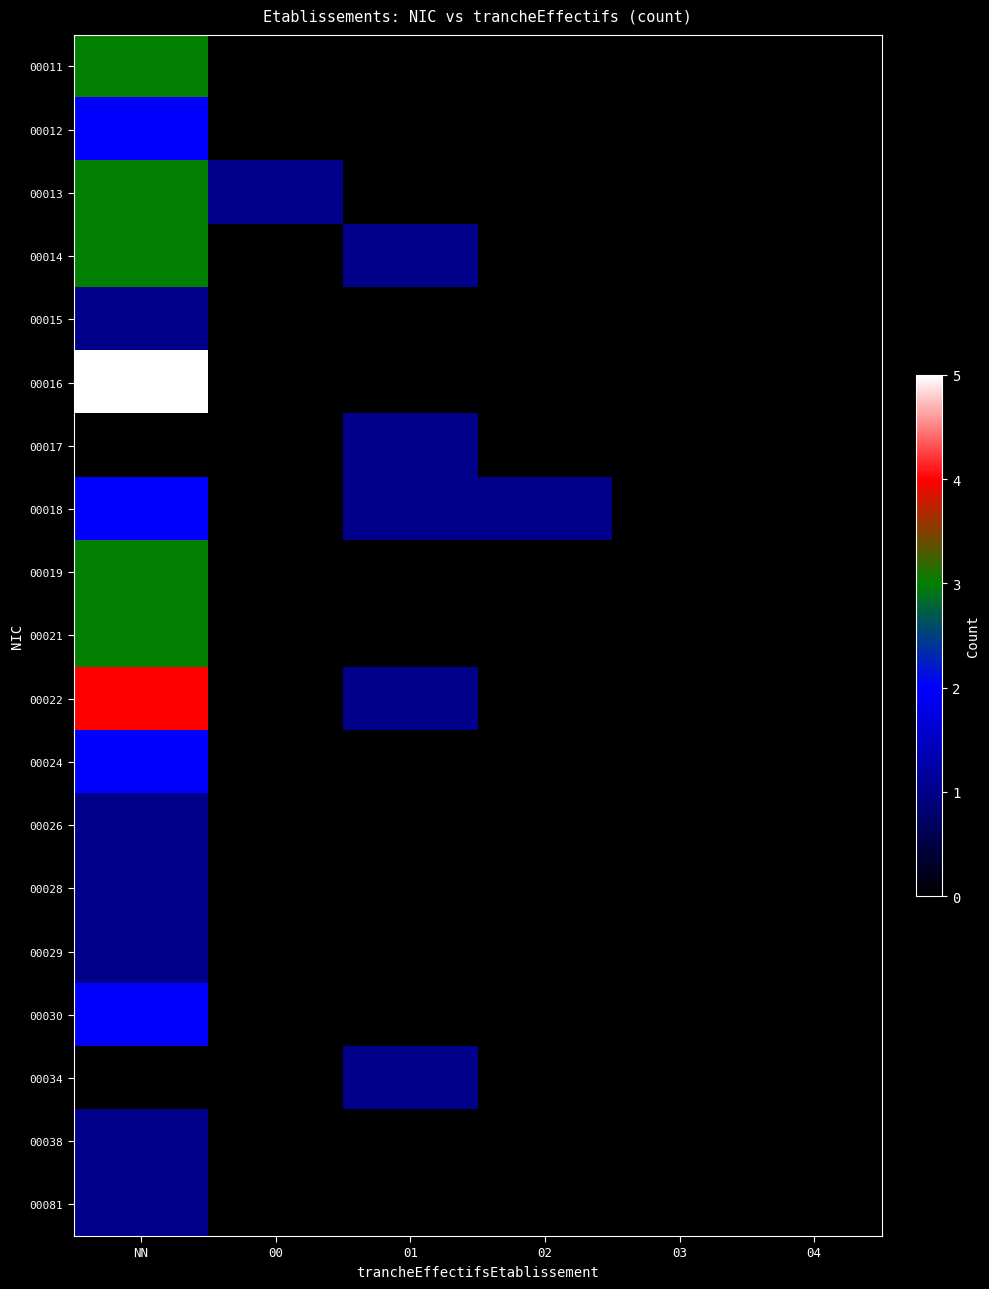

At which category is the sum across all series the highest?

NN